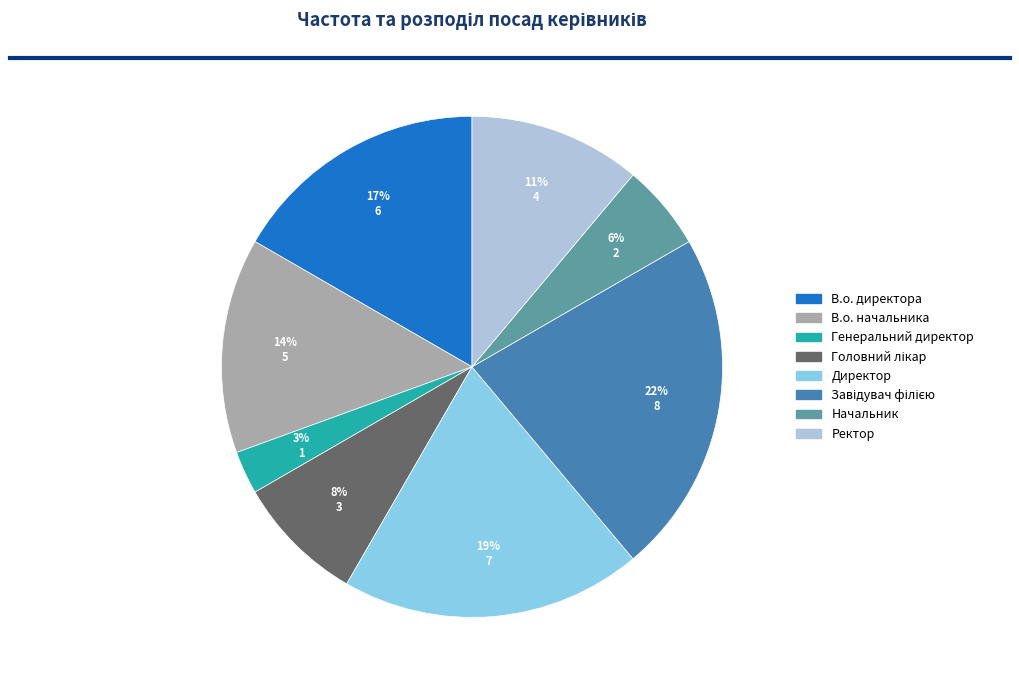

True or false: Ректор accounts for 11% of the total.

True